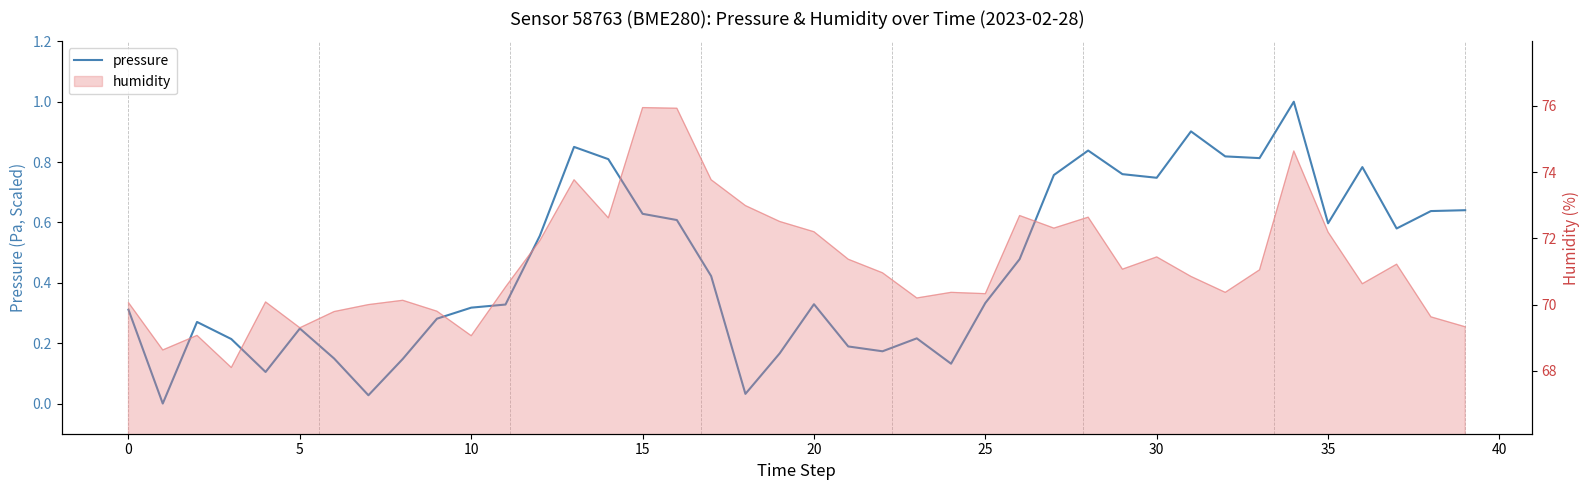

How many points are lower than both their immediate neighbors (excluding endpoints)?

10